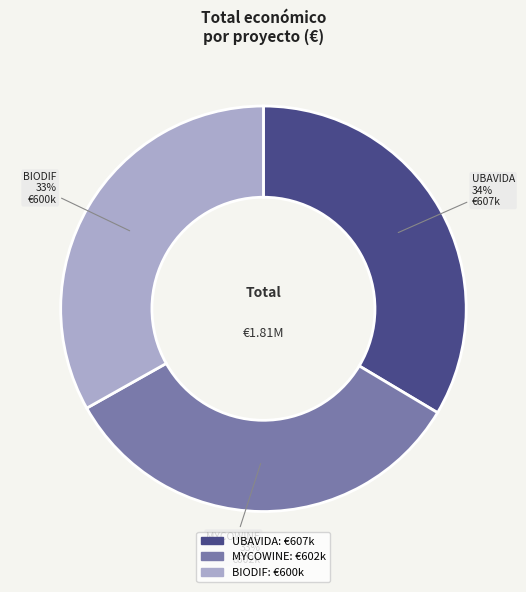

Is MYCOWINE the majority of the pie?

No